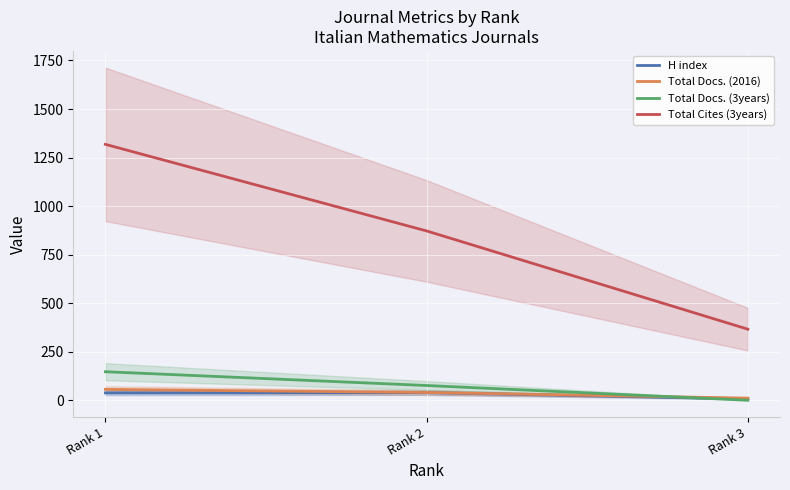

What value does the Total Cites (3years) series have at Rank 3, to the nearest 10?

370